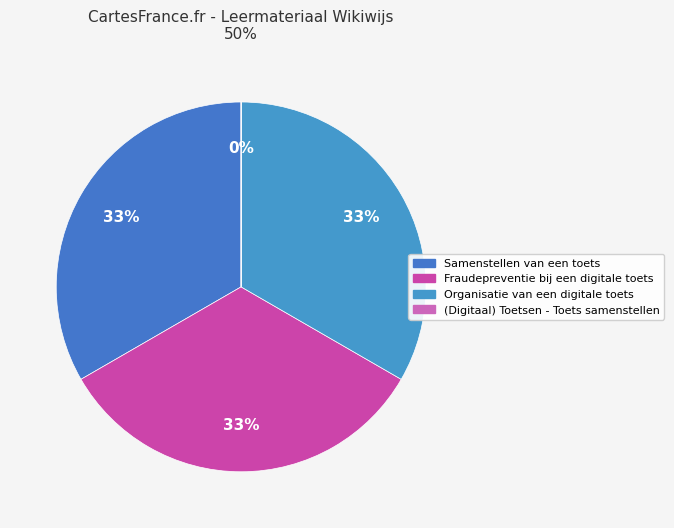

Approximately how many times larger is the value at Fraudepreventie bij een digitale toets compared to Samenstellen van een toets?

1.0